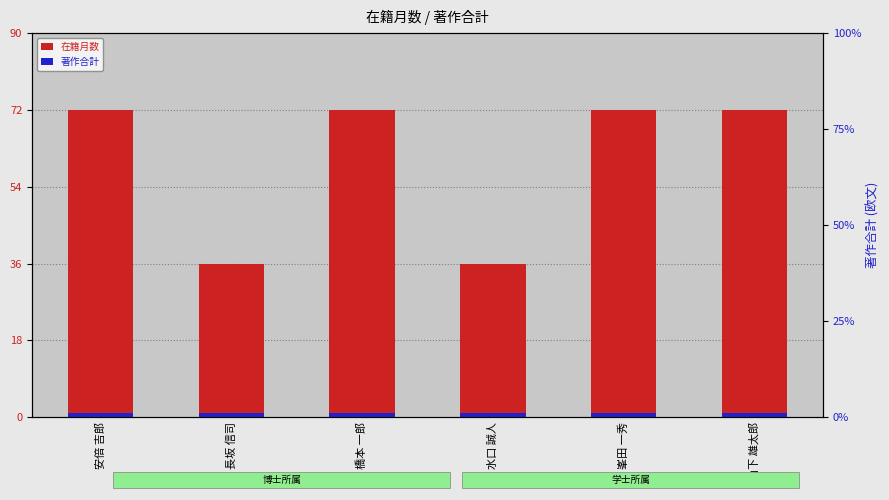

Reading right to left, transcribe all the data shown in this chart.

在籍月数: 山下 雄太郎=72	峯田 一秀=72	水口 誠人=36	橋本 一郎=72	長坂 信司=36	安倍 吉郎=72
著作合計: 山下 雄太郎=1	峯田 一秀=1	水口 誠人=1	橋本 一郎=1	長坂 信司=1	安倍 吉郎=1